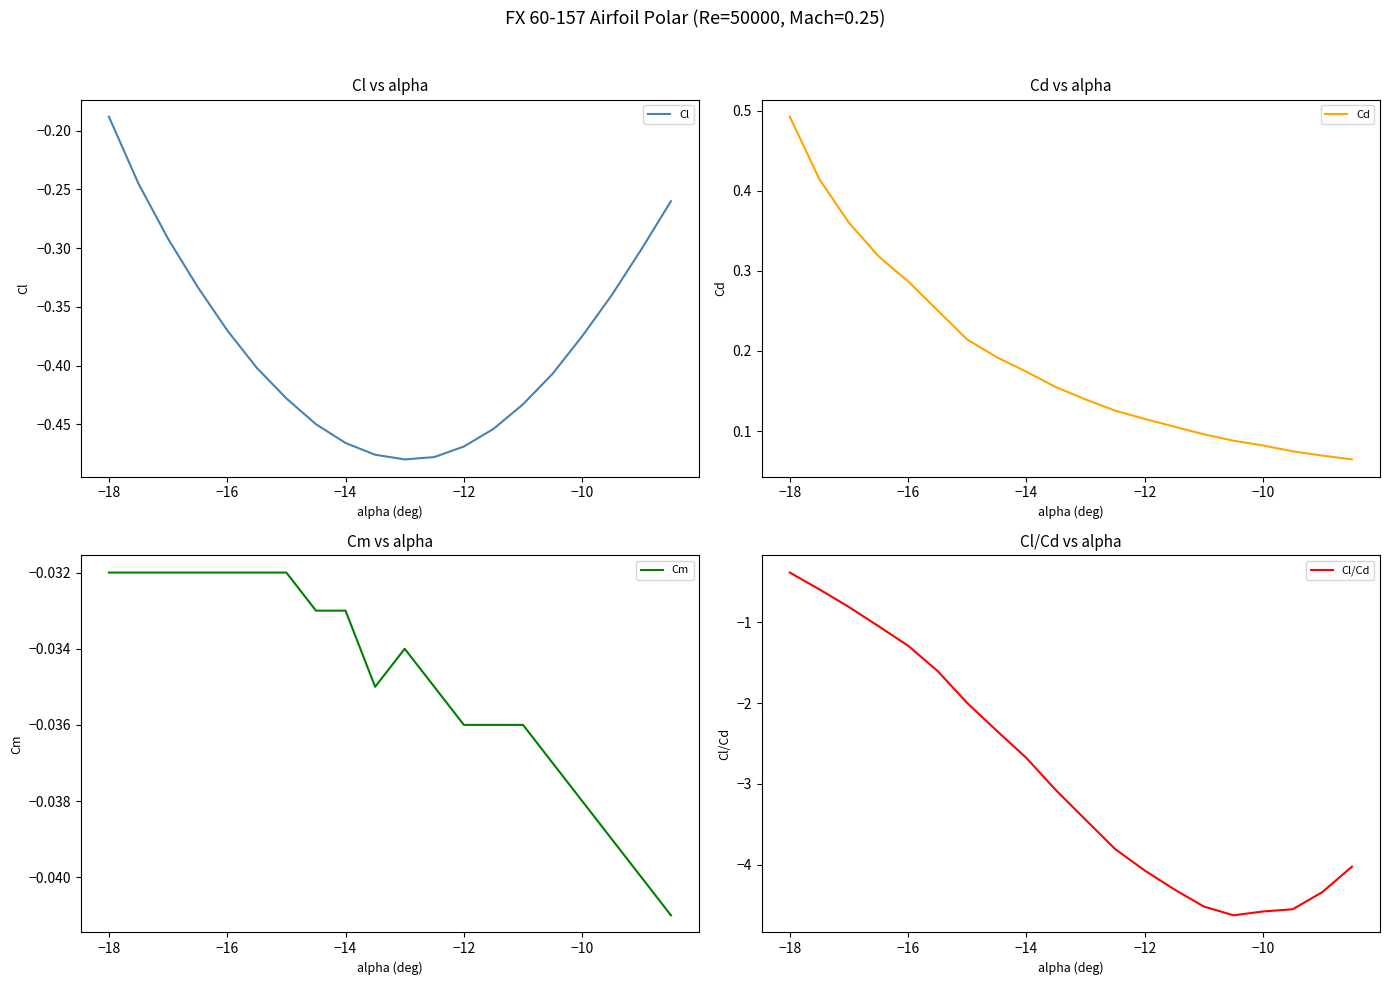

In Cm, how many points are higher than both neighbors (excluding endpoints)?

1